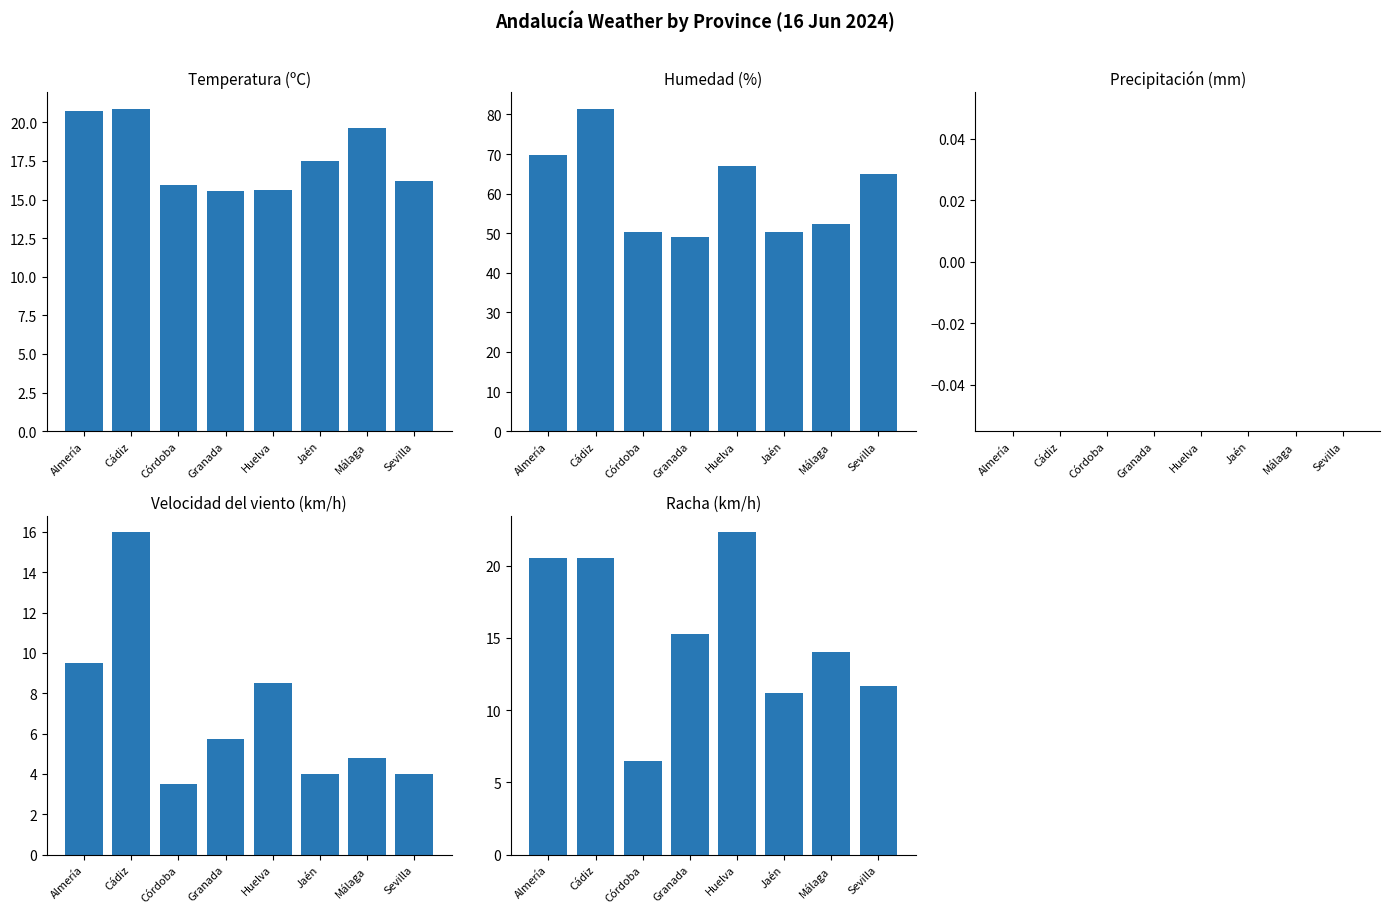

How many bars are there in each group?

5